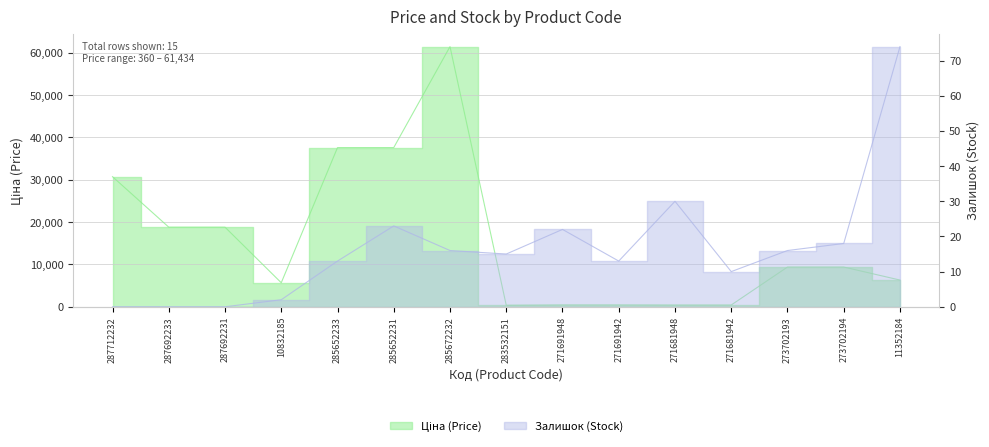

At how many categories does at least one series exceed 57022?

1